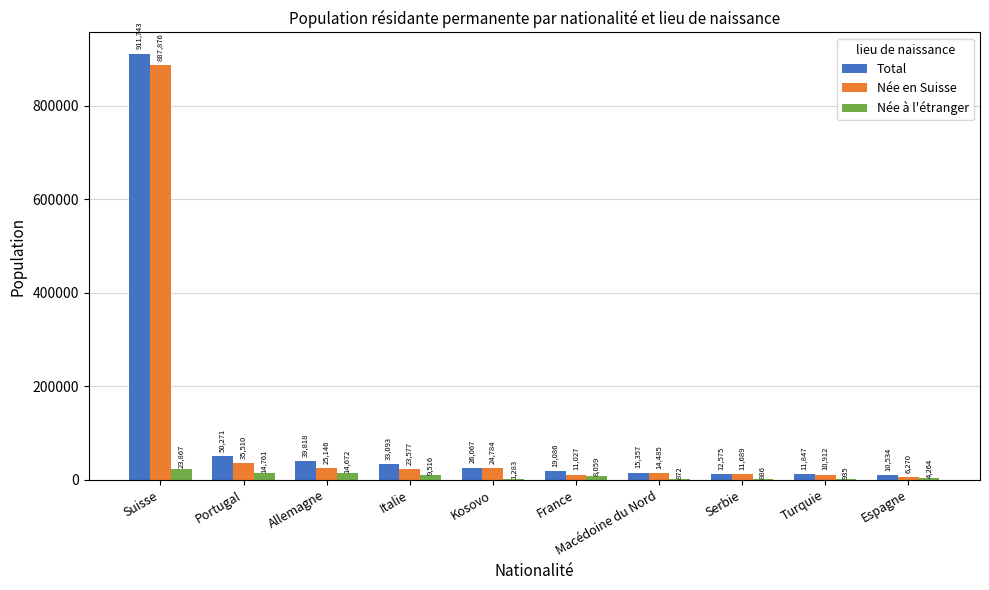

How many data points does each series have?

10